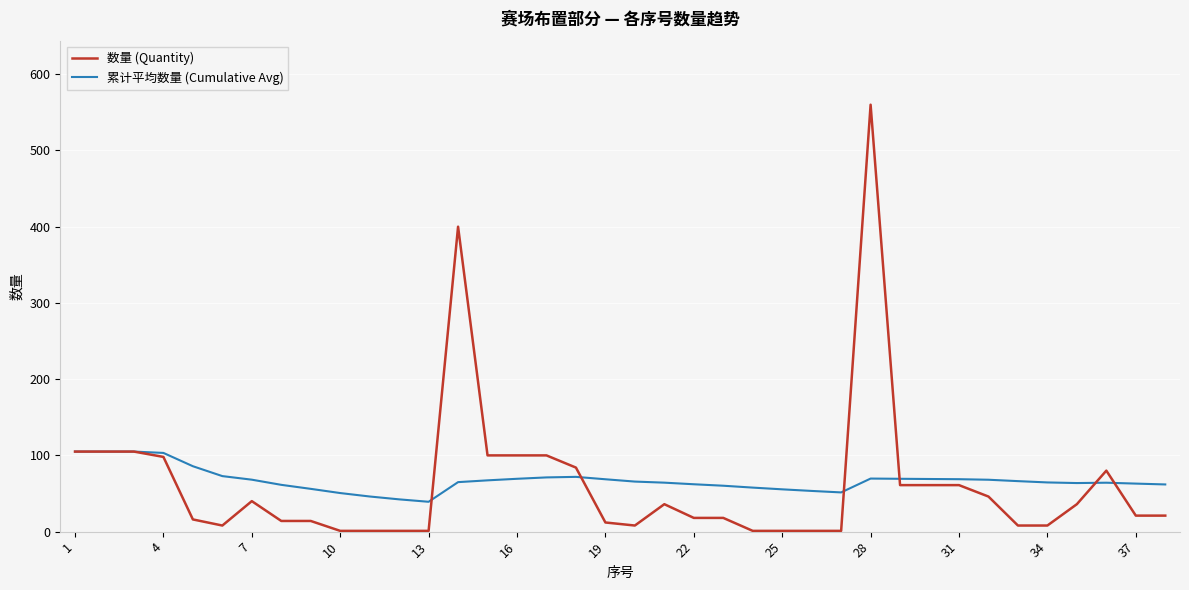

Which series has the widest spread of values?

数量 (Quantity)